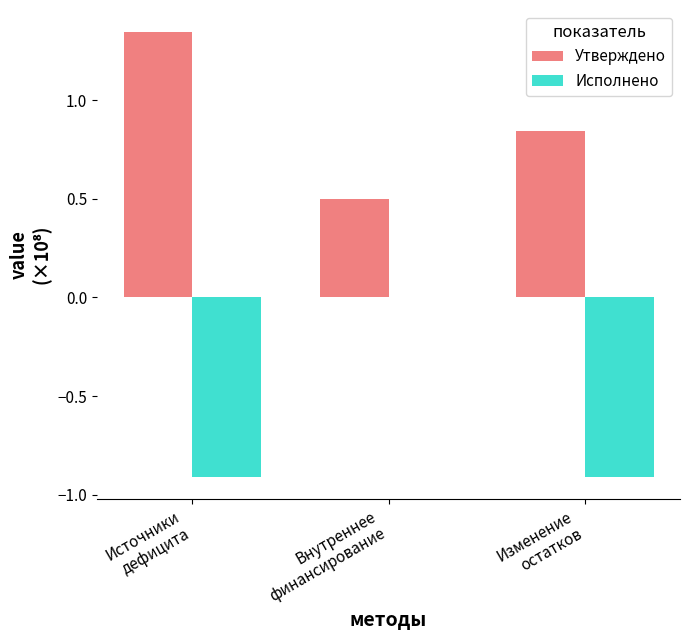

What is the sum of the Исполнено values at Источники
дефицита and Изменение
остатков?

-1.8